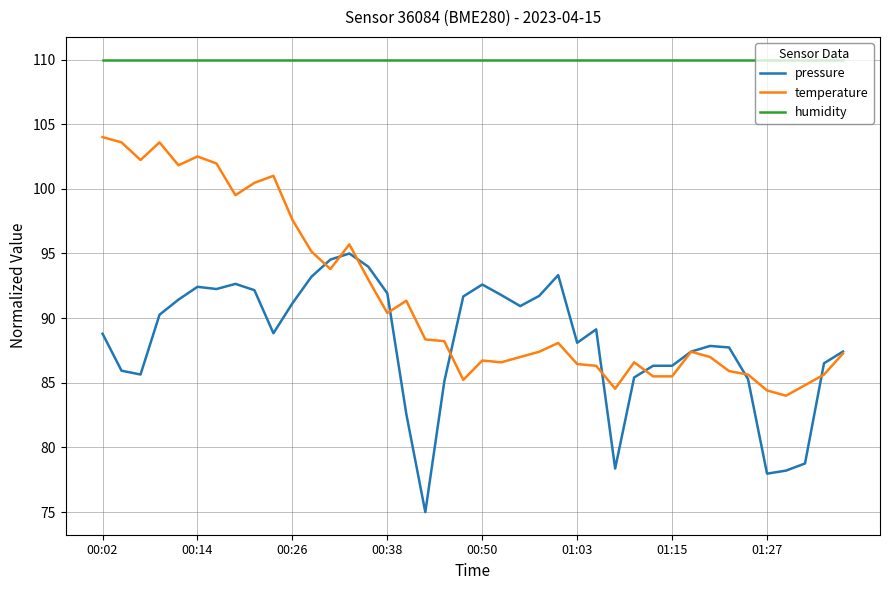

True or false: pressure and humidity intersect in this chart.

False